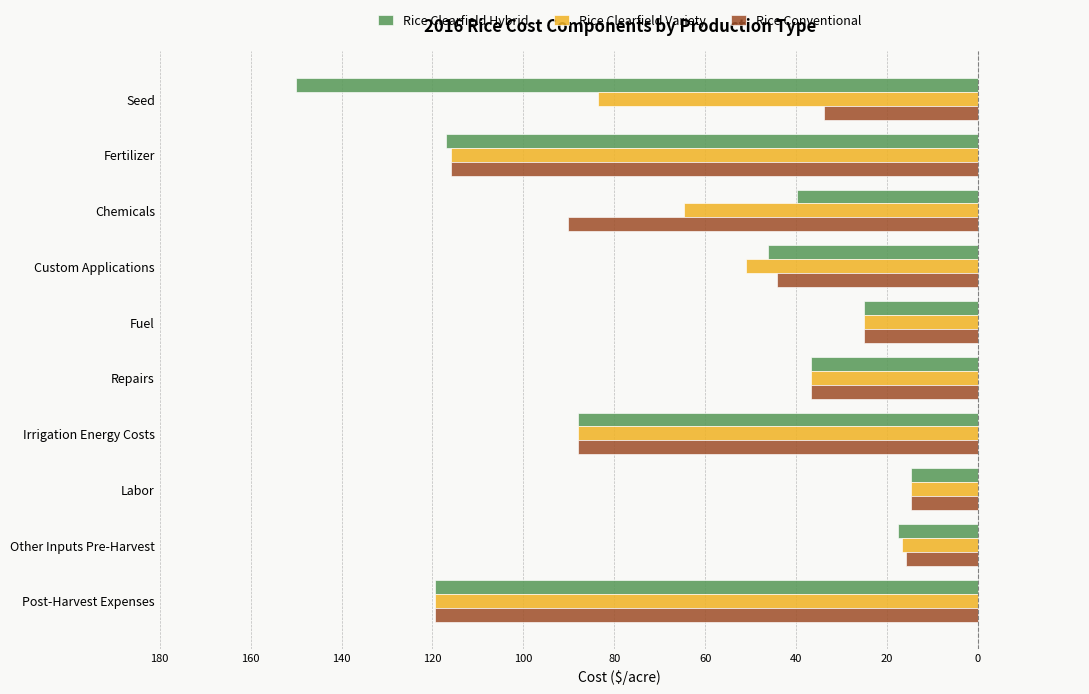

What are all the series names shown in the legend?

Rice Clearfield Hybrid, Rice Clearfield Variety, Rice Conventional